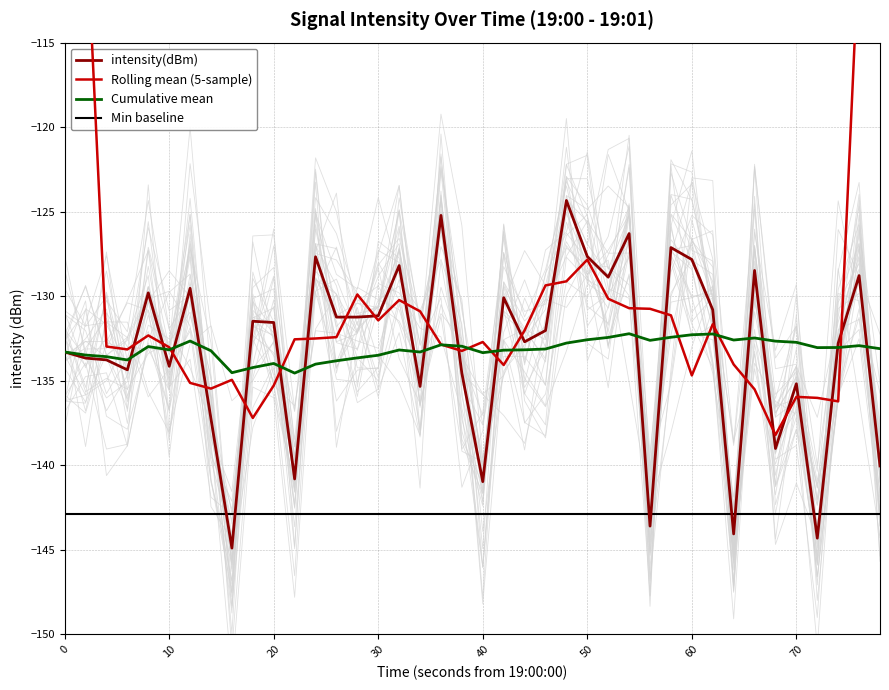

True or false: Rolling mean (5-sample) and Min baseline intersect in this chart.

False